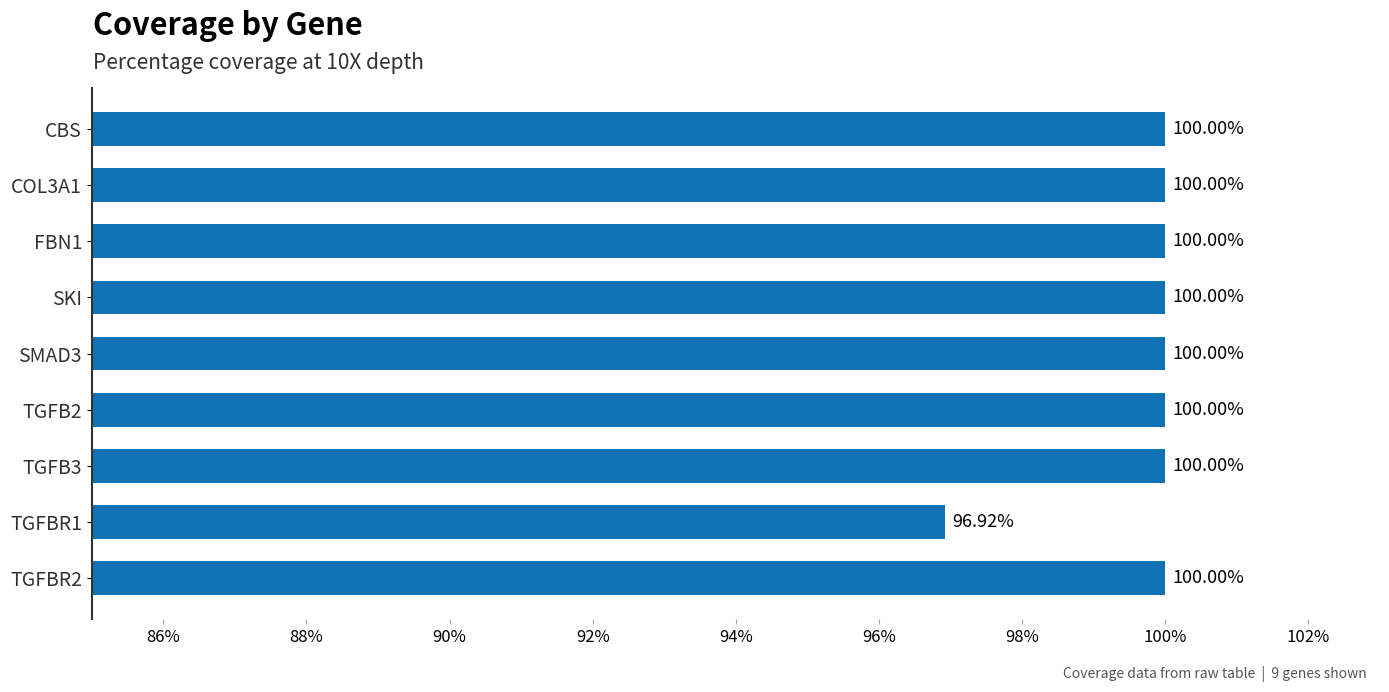

How many distinct data groups are displayed?

1